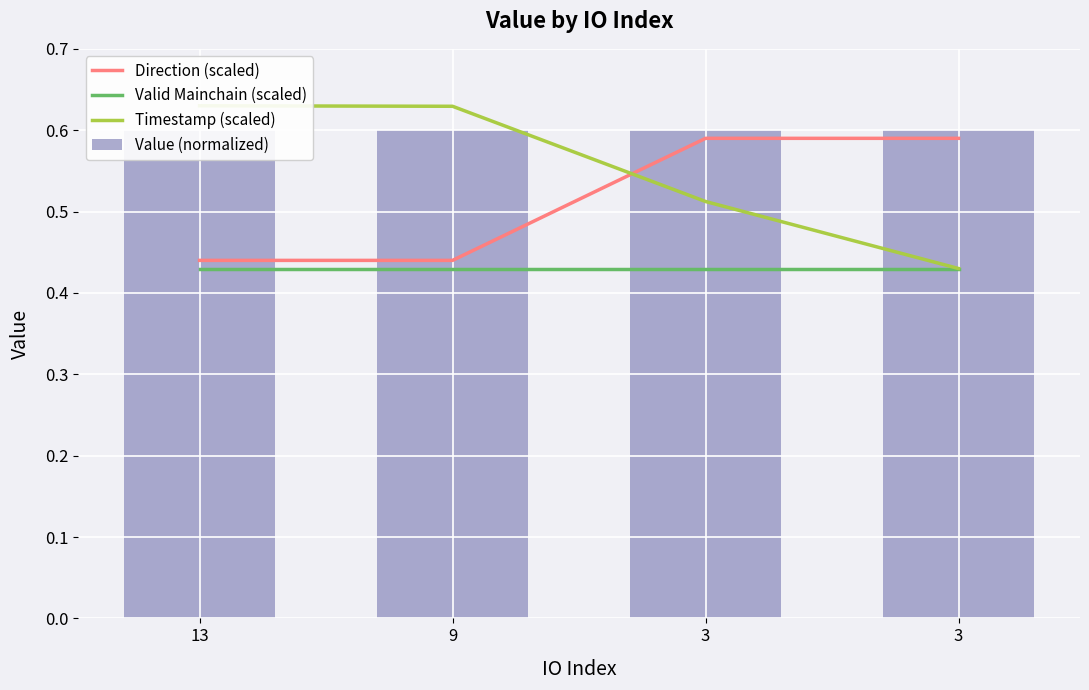

Rank the series by their average value, from highest to lowest.

Value (normalized), Timestamp (scaled), Direction (scaled), Valid Mainchain (scaled)